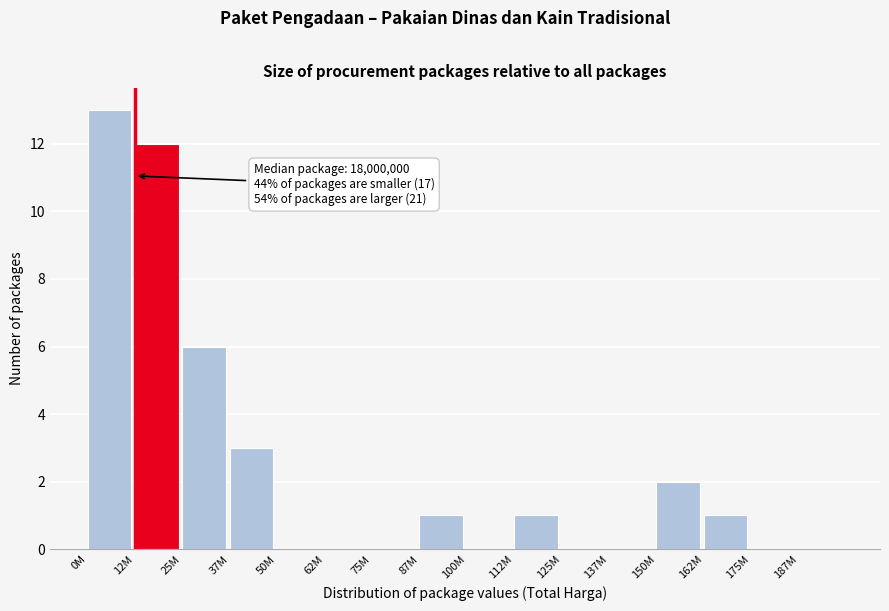

Reading left to right, what are all the values shown in this chart?

0M=13	12M=12	25M=6	37M=3	50M=0	62M=0	75M=0	87M=1	100M=0	112M=1	125M=0	137M=0	150M=2	162M=1	175M=0	187M=0